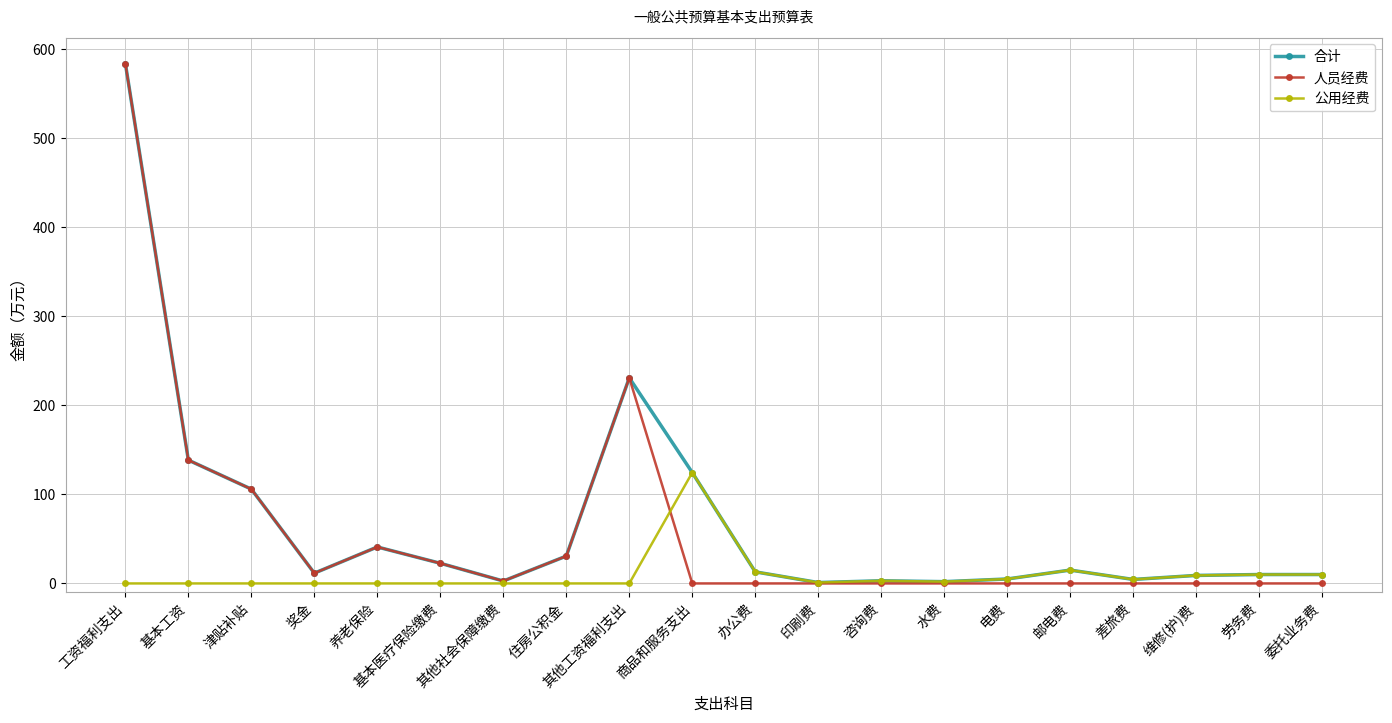

Count the number of categories in the chart.

20